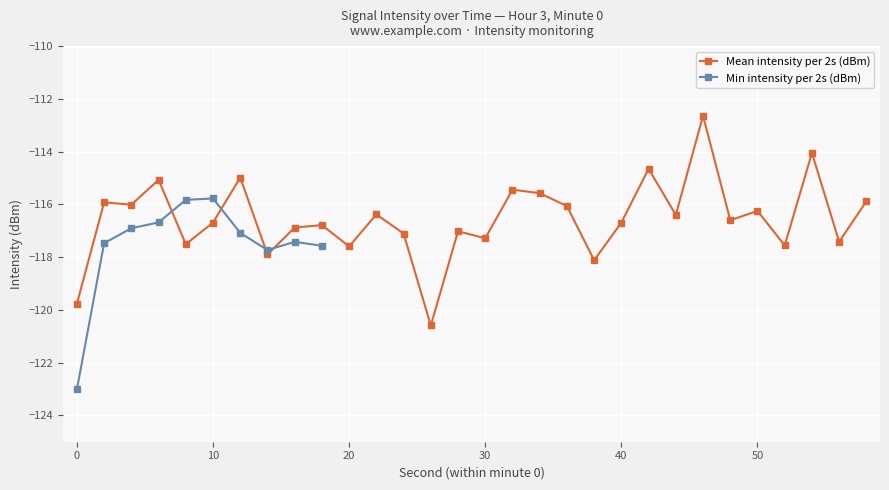

True or false: Mean intensity per 2s (dBm) has a value of -176.8 at 20.

False